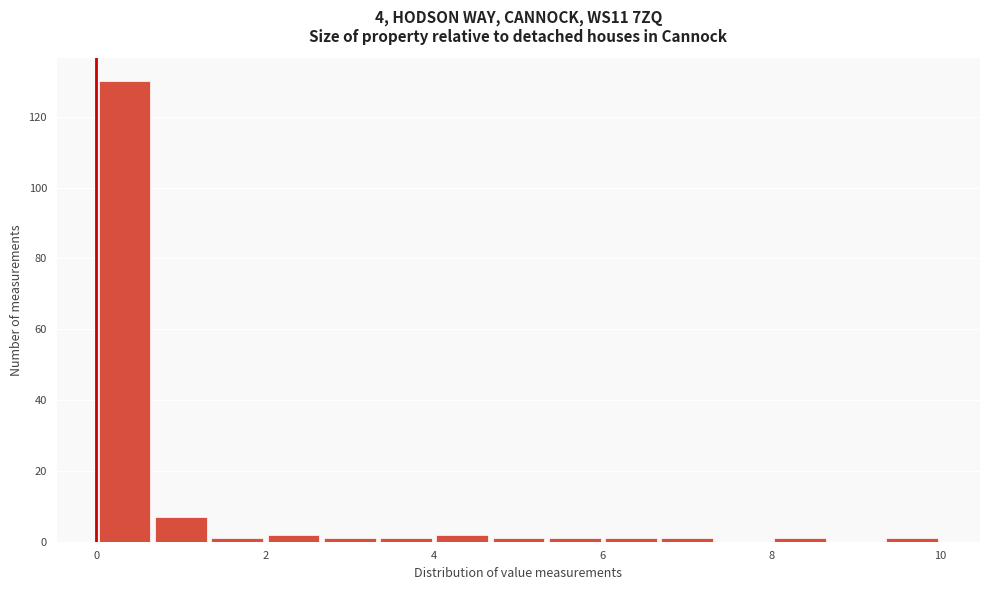

Around what value on the x-axis is the tallest bar? Give the approximate position of its centre, as read against the axis.

0.4